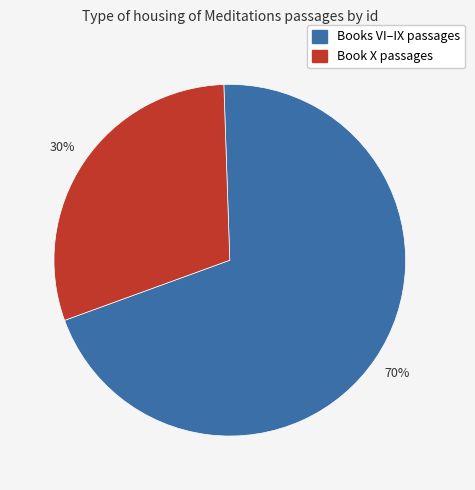

To the nearest percent, what is the difference between the largest and smallest slice percentages?

40%